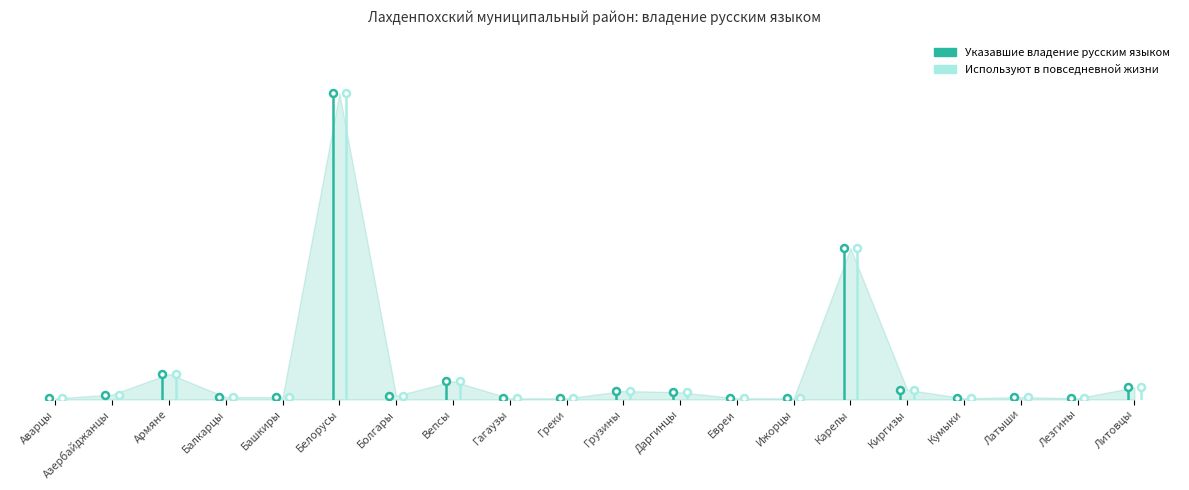

How many values in the Используют в повседневной жизни series are below 1?

1